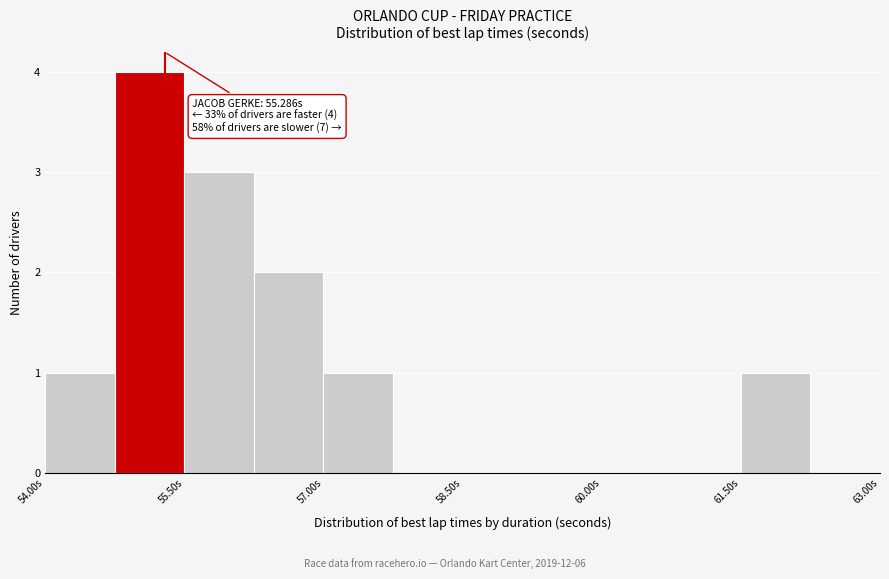

Read against the x-axis, roughly where is the centre of the tallest bar?

55.2